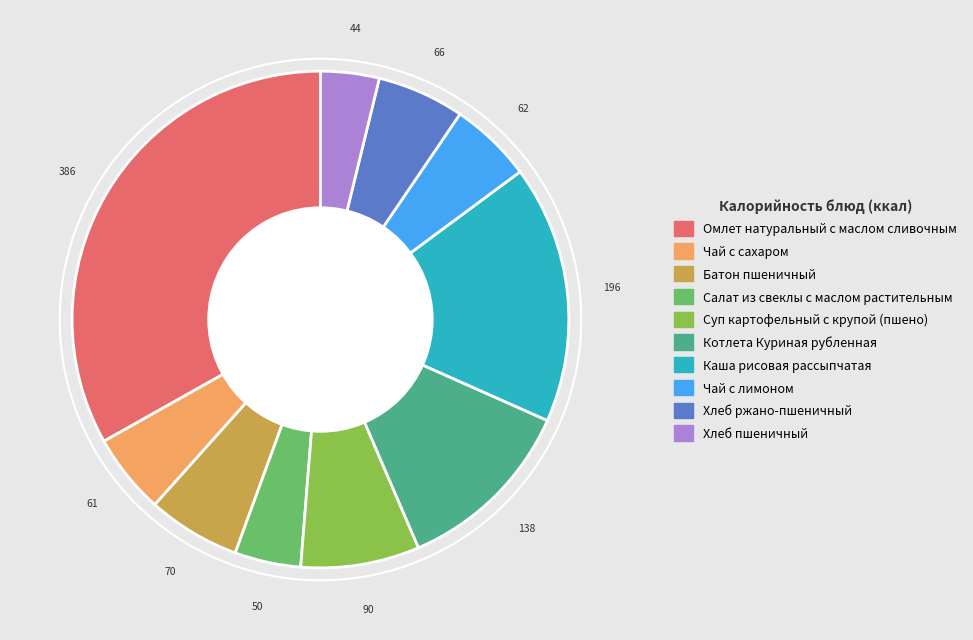

What is the ratio of the value at Котлета Куриная рубленная to the value at Чай с сахаром?

2.3